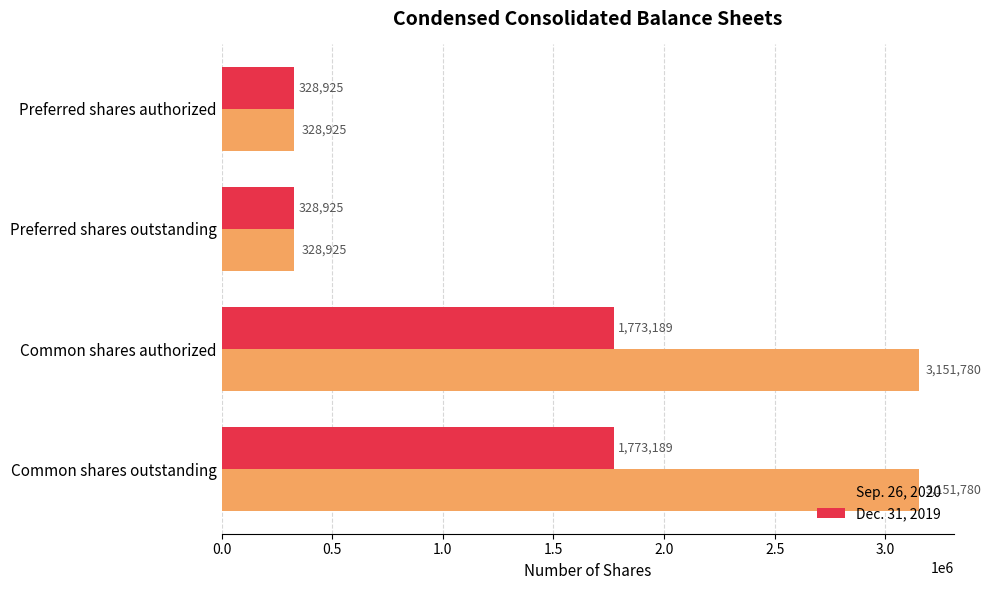

How many Sep. 26, 2020 values are between 328925 and 3151780?

4